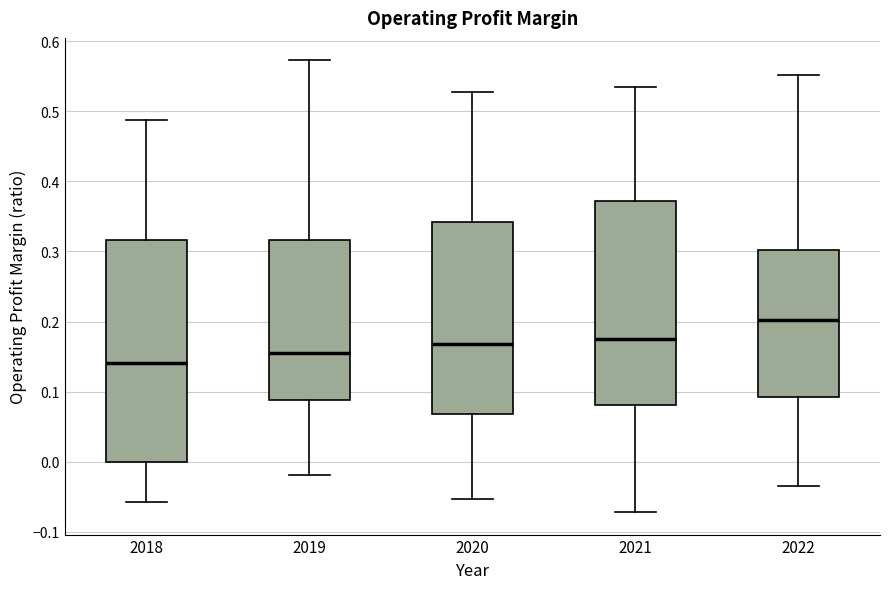

Where does the median line of the box at x = 2022 sit on the y-axis? The values are not printed on the chart, so give them approximately, as read against the axis.

0.20